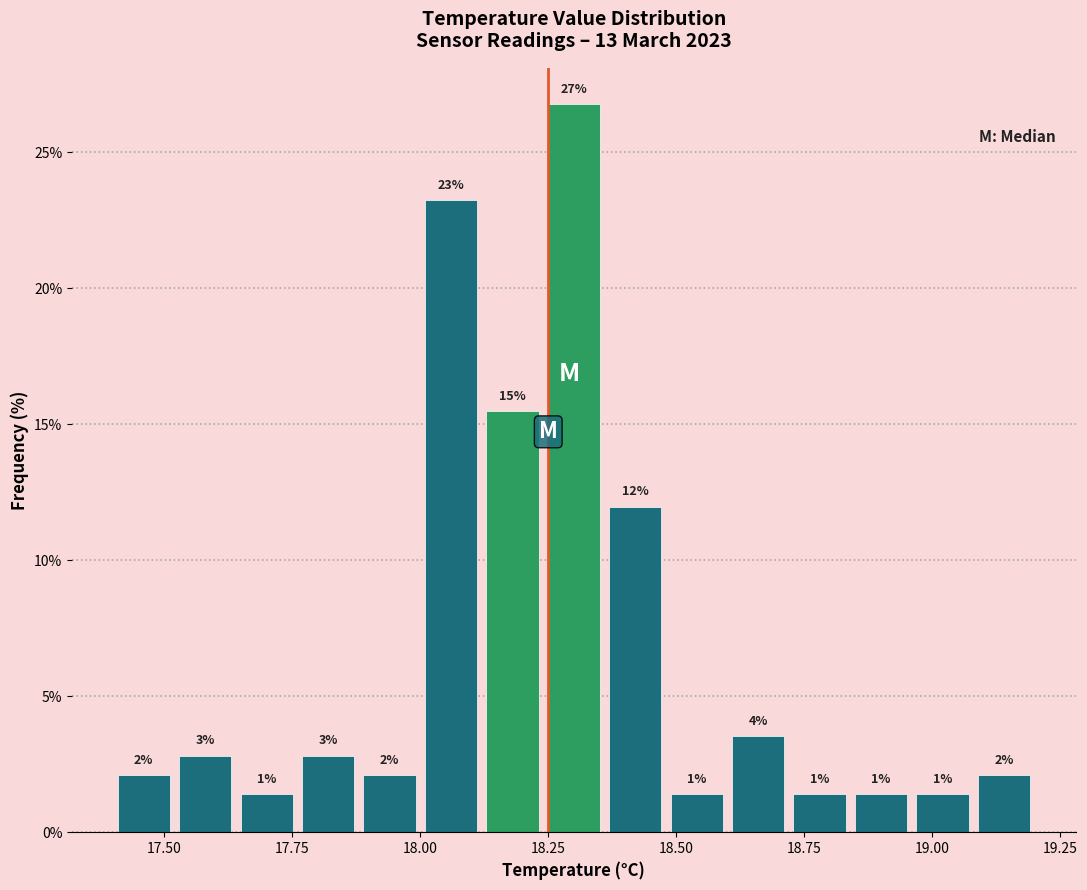

Read against the x-axis, roughly where is the centre of the tallest bar?

18.30